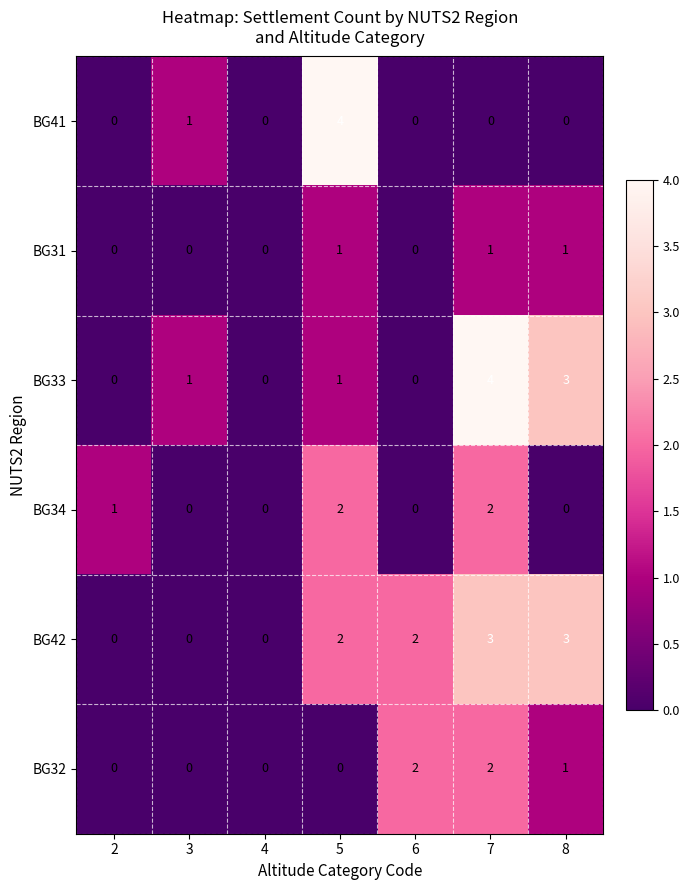

Which series changed the most between 6 and 8?

BG33